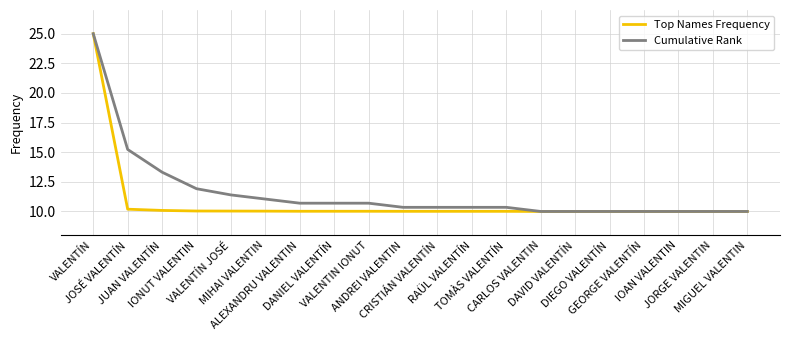

List the series in order of their overall mean, highest first.

Cumulative Rank, Top Names Frequency